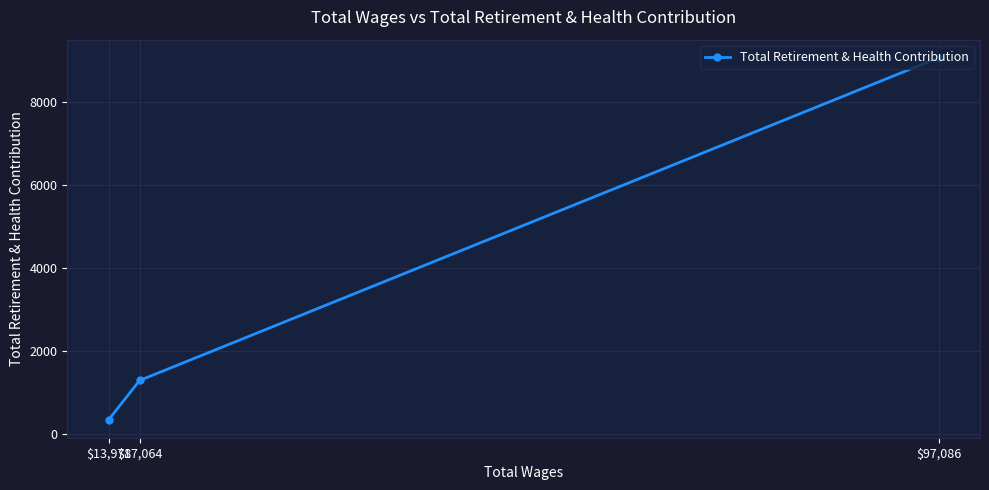

Approximately how many times larger is the value at $97,086 compared to $17,064?

7.1